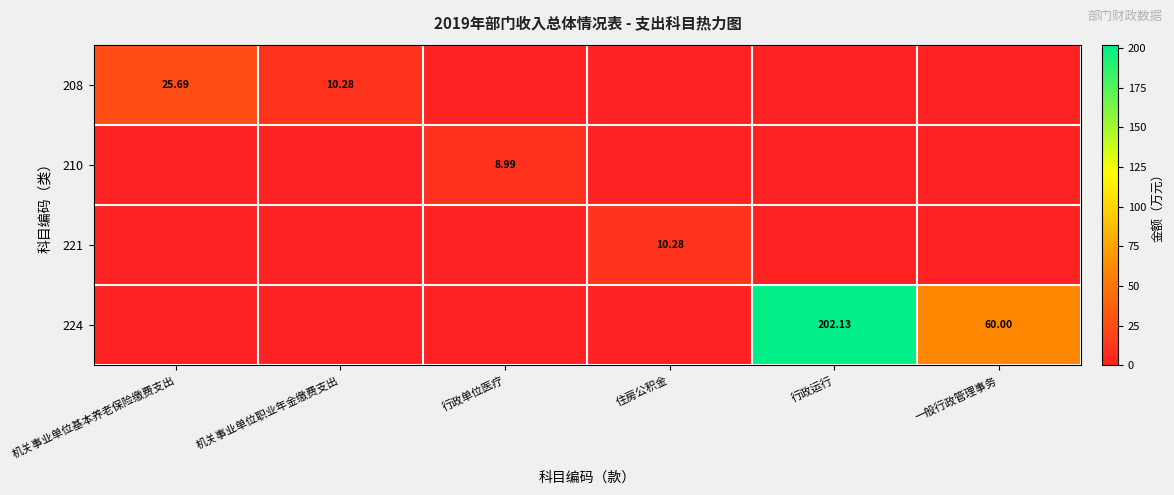

Which label corresponds to the largest value in the chart?

行政运行